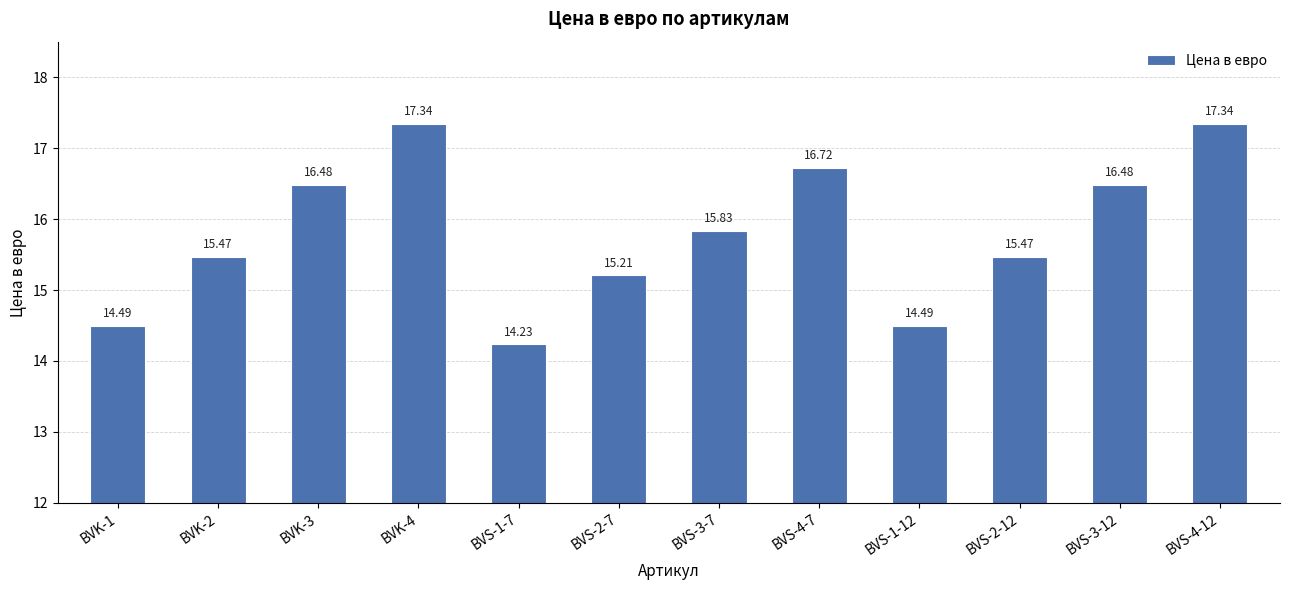

The value at BVS-2-7 is 5.7. True or false?

False